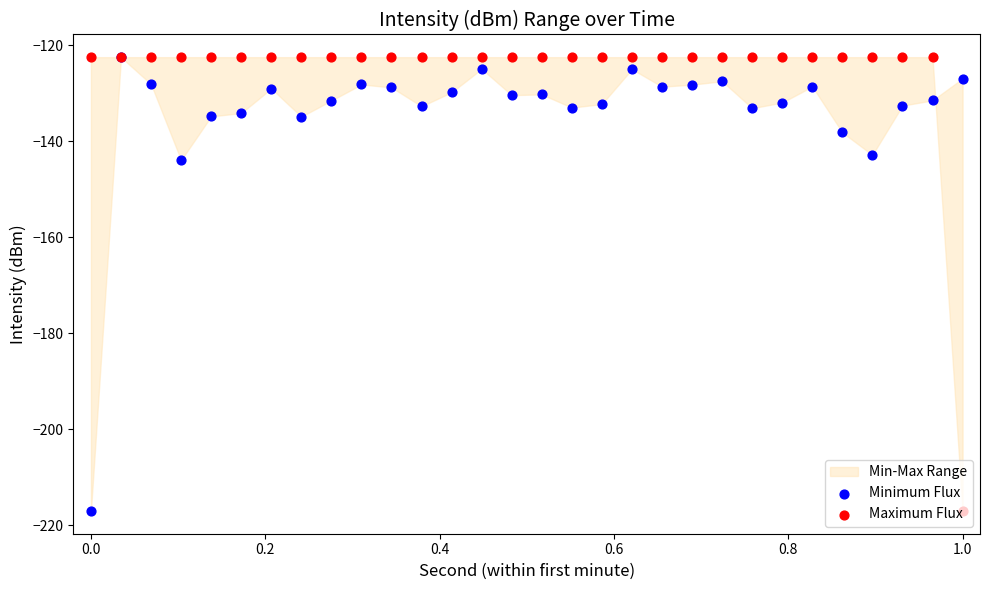

Which series contains the highest Y value?

Minimum Flux